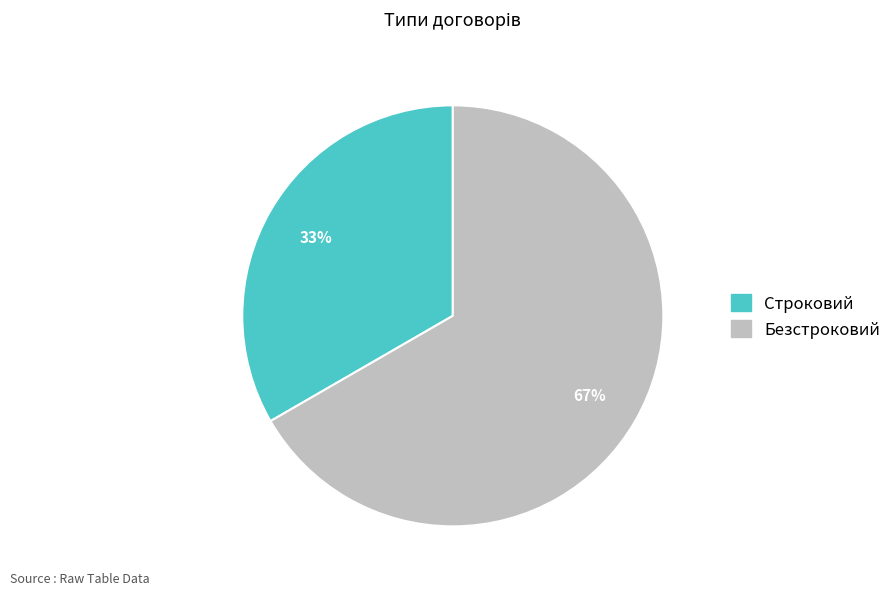

How many slices are in this pie chart?

2